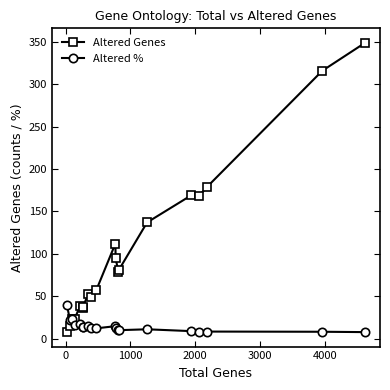

Which series has the largest total across all categories?

Altered Genes